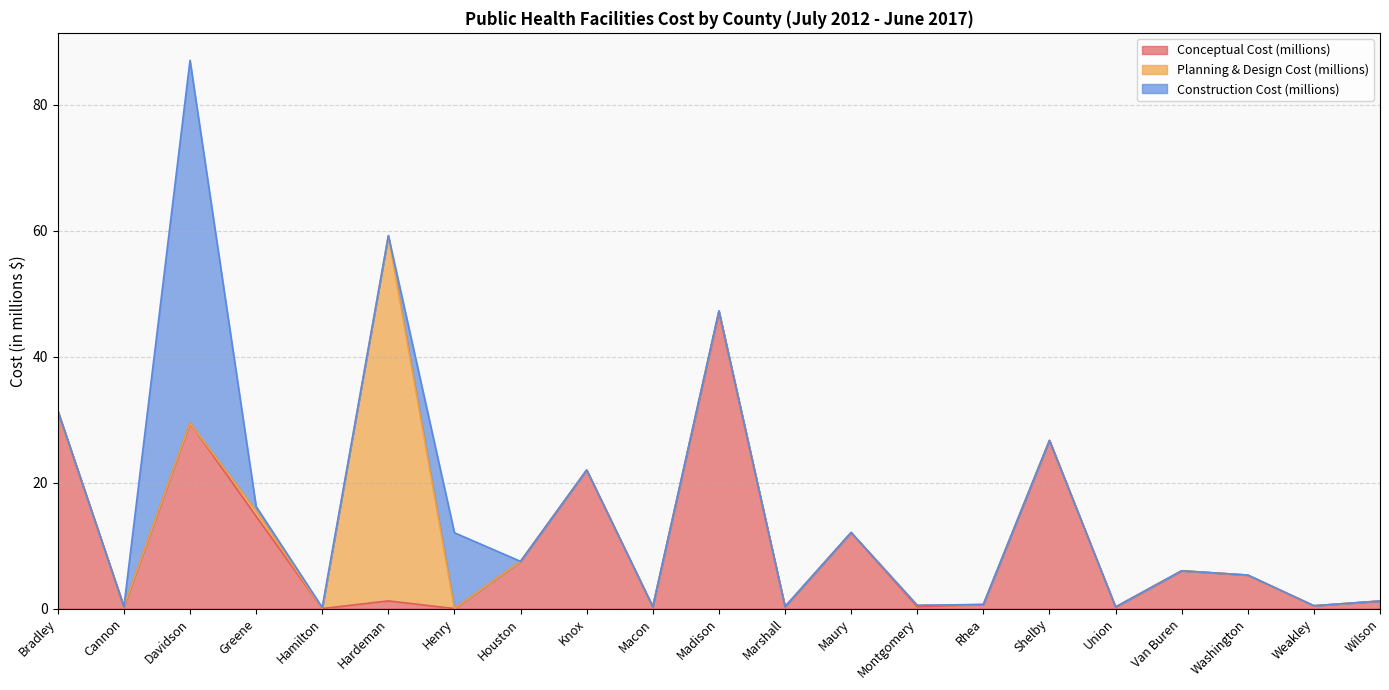

Is it true that Conceptual Cost (millions) equals 22.0 at Knox?

True